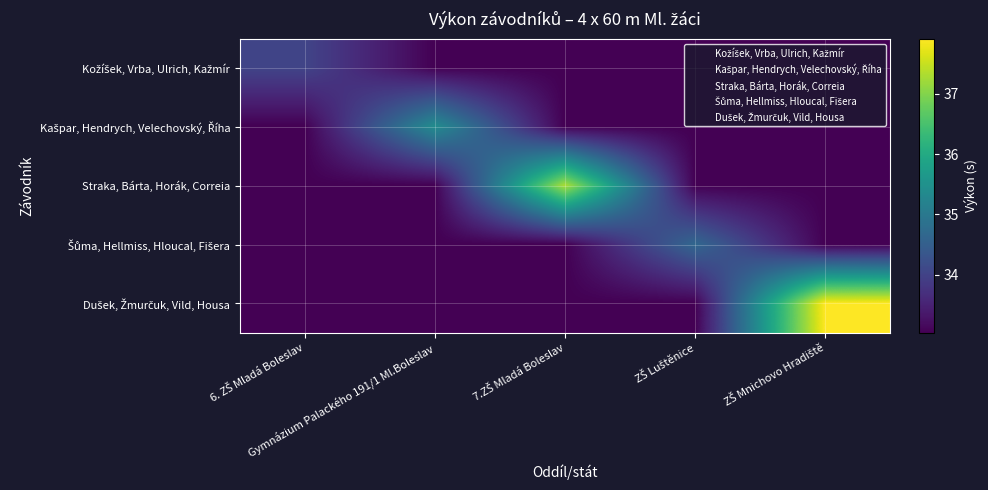

At which category is the sum across all series the highest?

ZŠ Mnichovo Hradiště